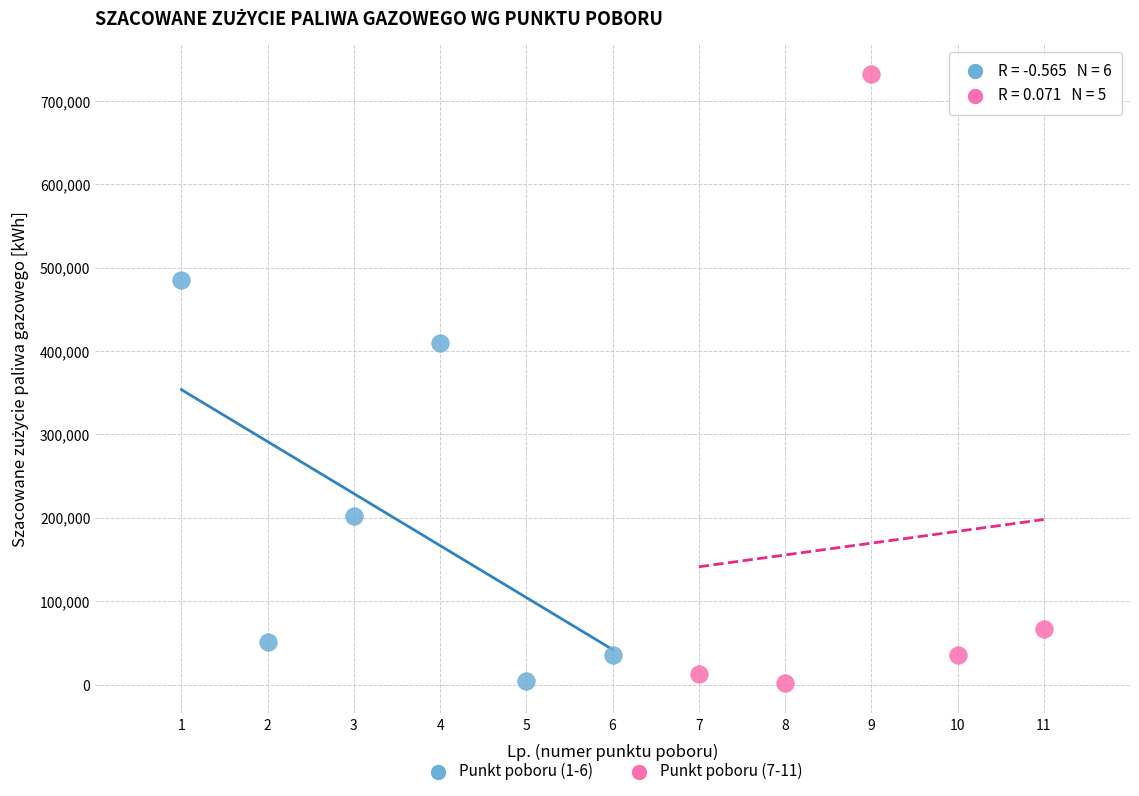

Which series has the widest spread of Y values?

Punkt poboru (7-11)